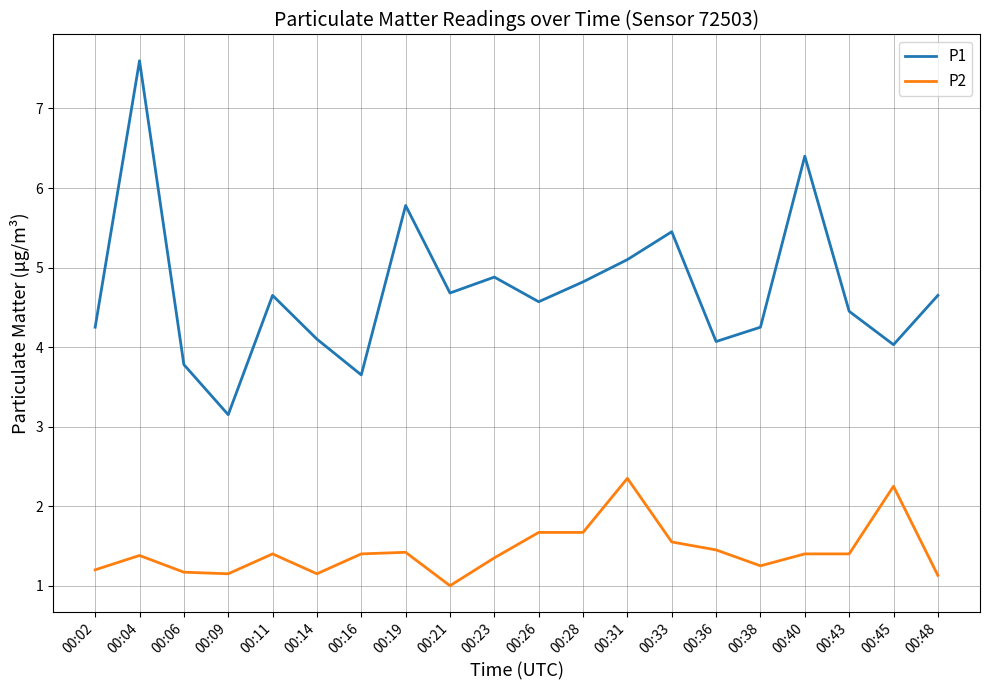

Where is the first local maximum for P2?

00:04